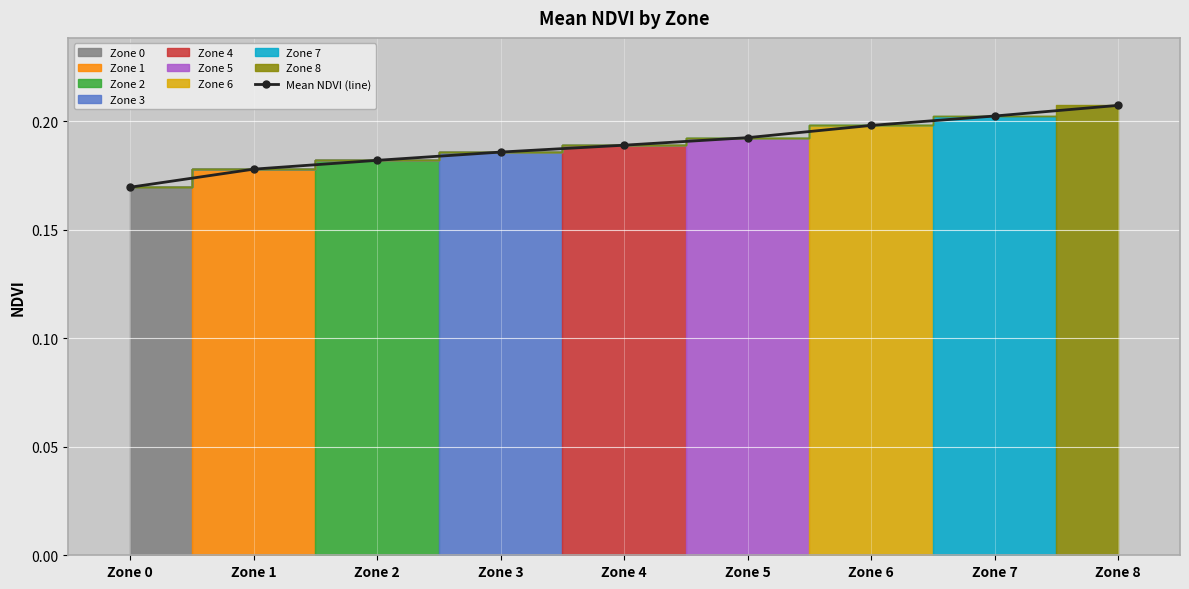

What is the average value?

0.2